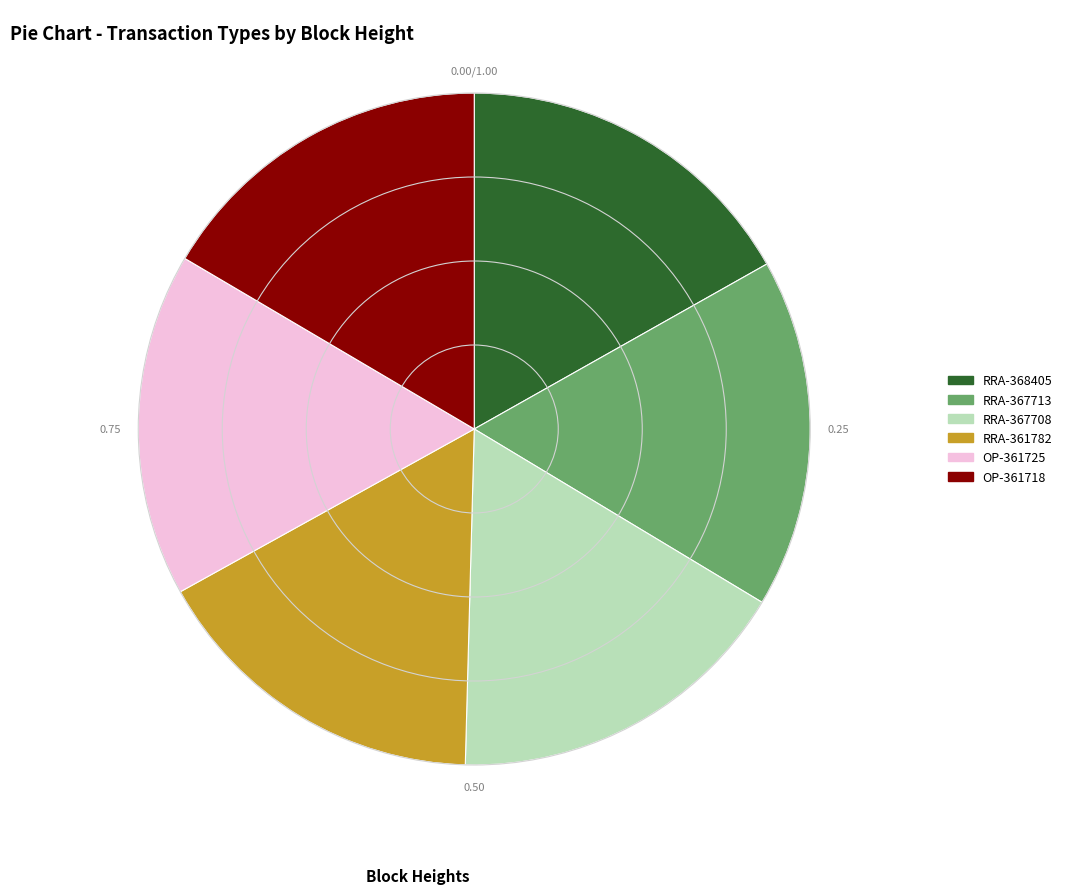

How many segments does this pie chart have?

6